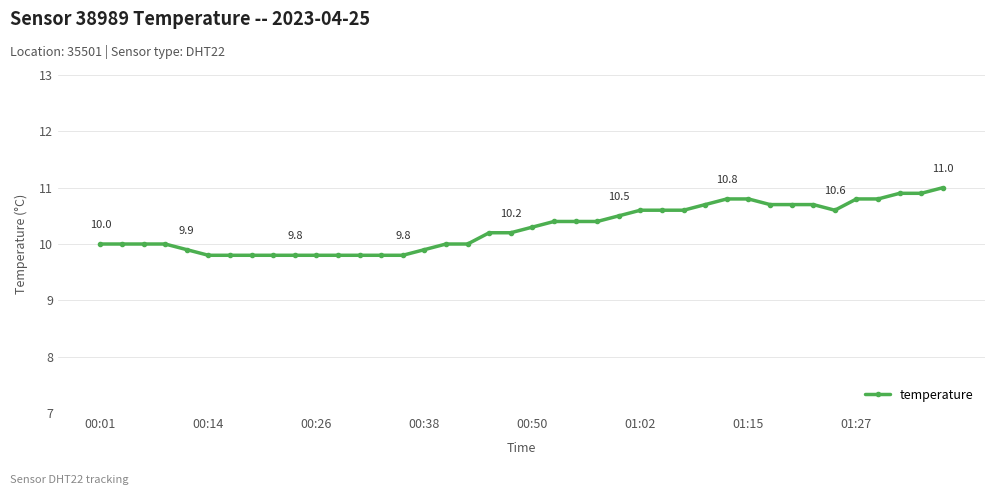

What is the value of the 32nd point from the left?

10.7